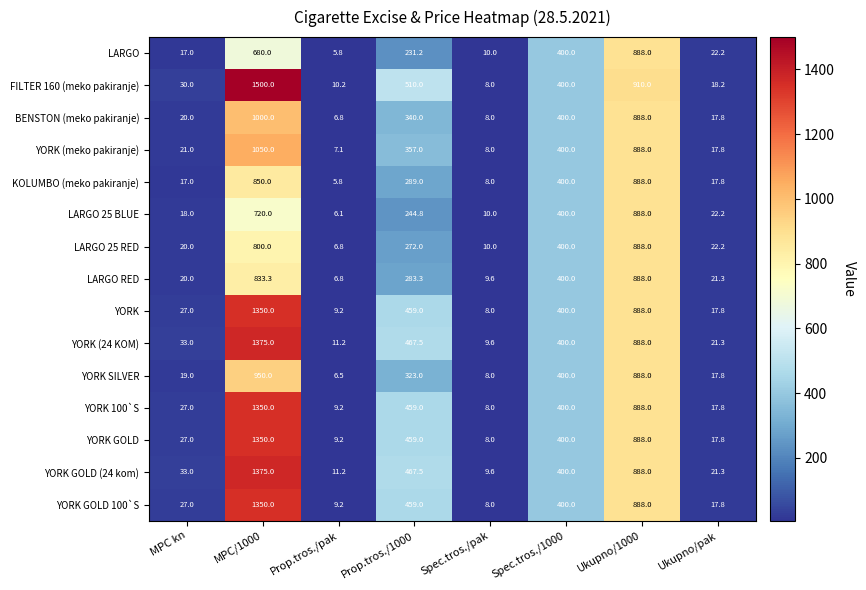

Count the number of data series in this chart.

15